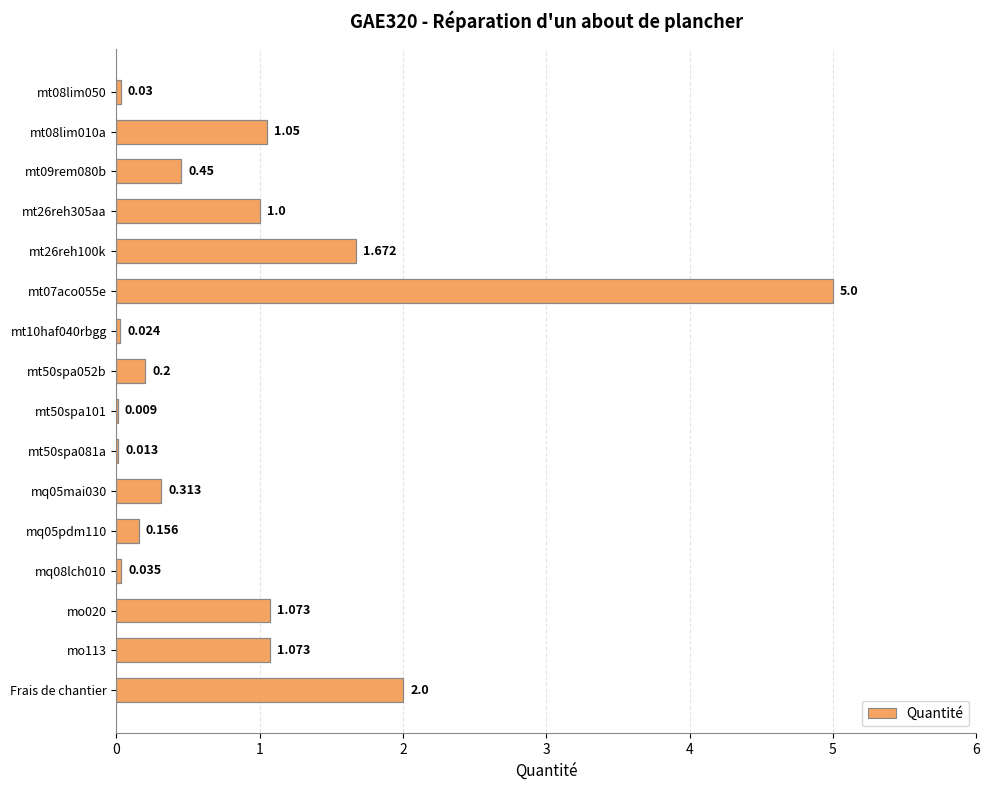

Are the bars horizontal?

Yes